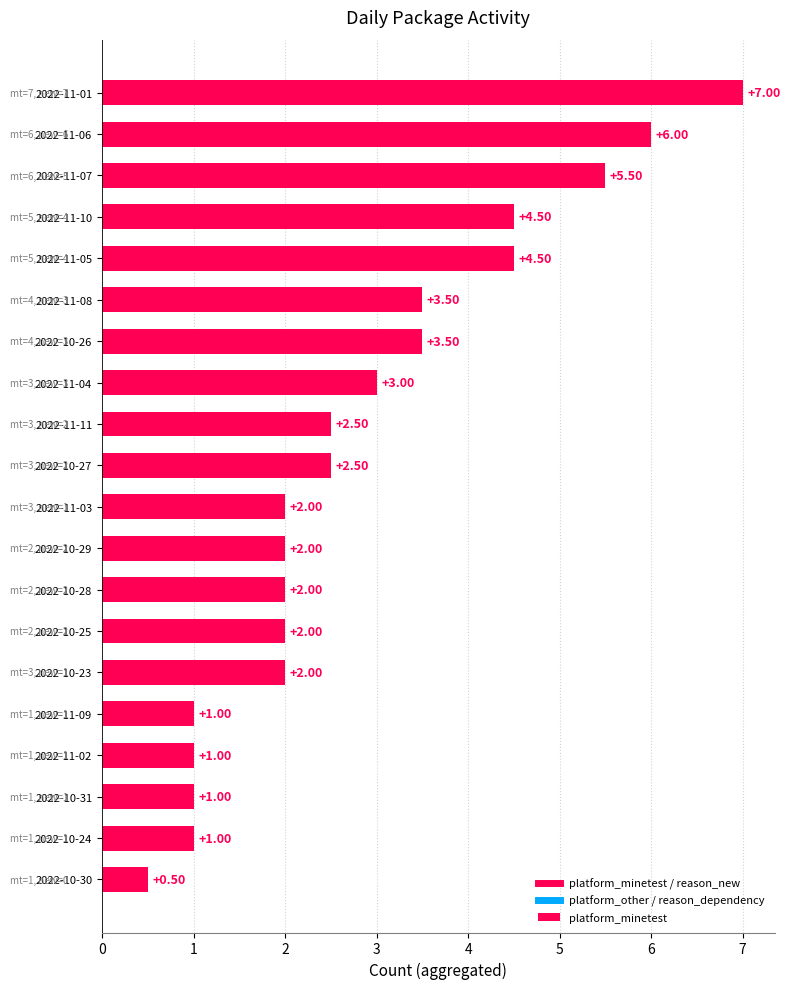

How many distinct data groups are displayed?

1